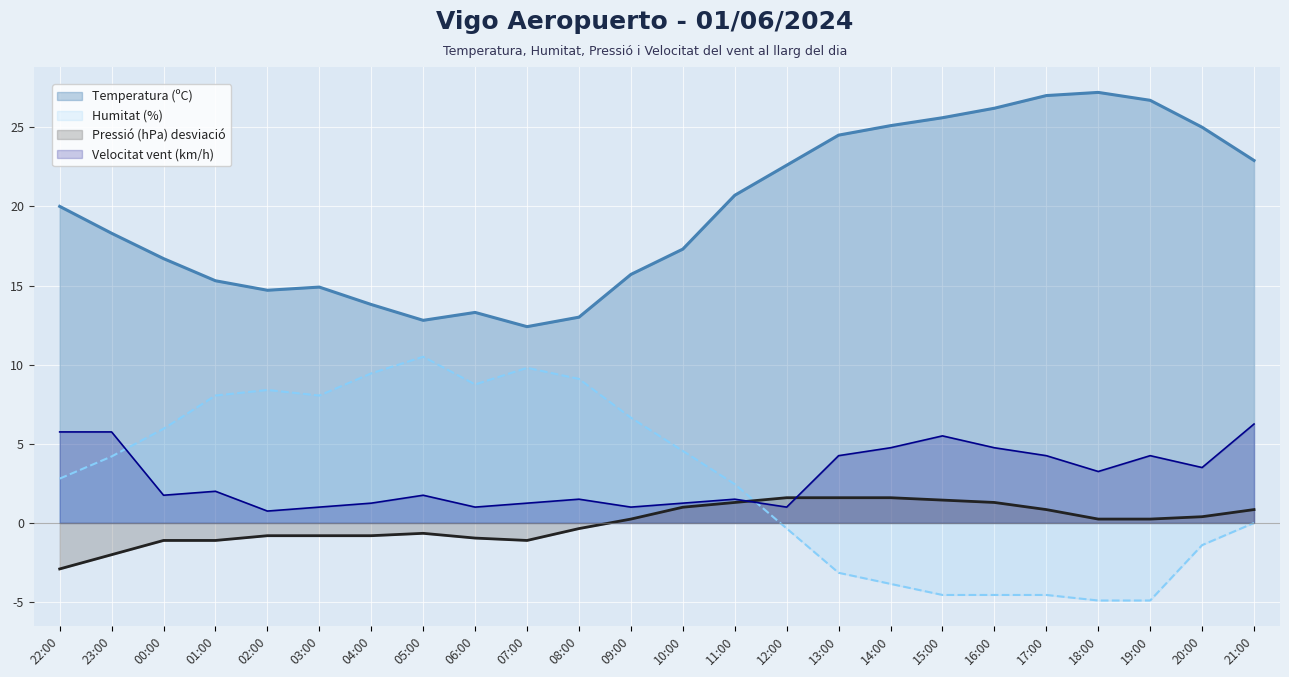

List the series in order of their peak value, highest first.

Temperatura (ºC), Humitat (%), Velocitat vent (km/h), Pressió (hPa) desviació